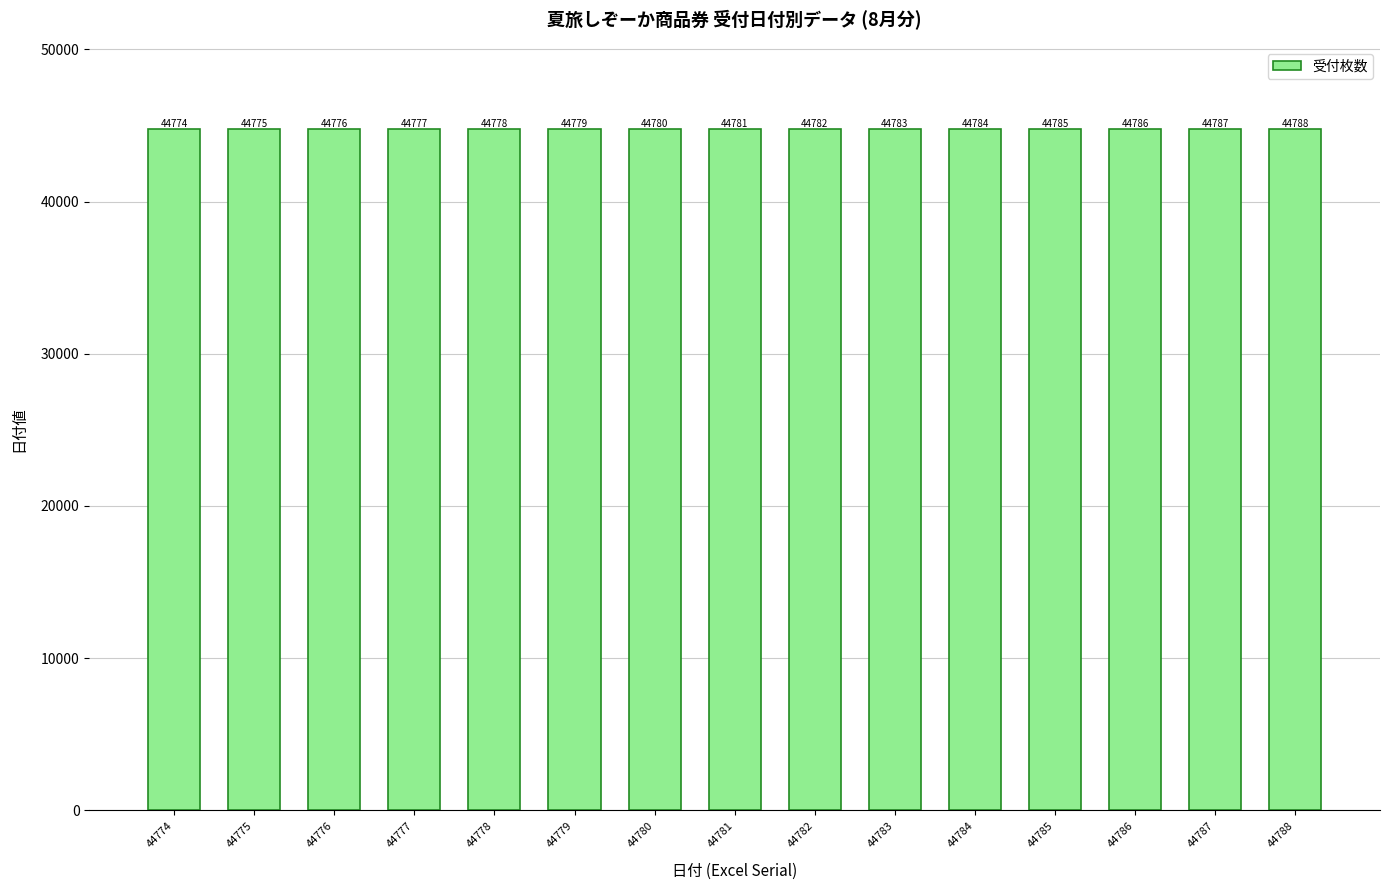

List the labels in order of value, largest first.

44788, 44787, 44786, 44785, 44784, 44783, 44782, 44781, 44780, 44779, 44778, 44777, 44776, 44775, 44774